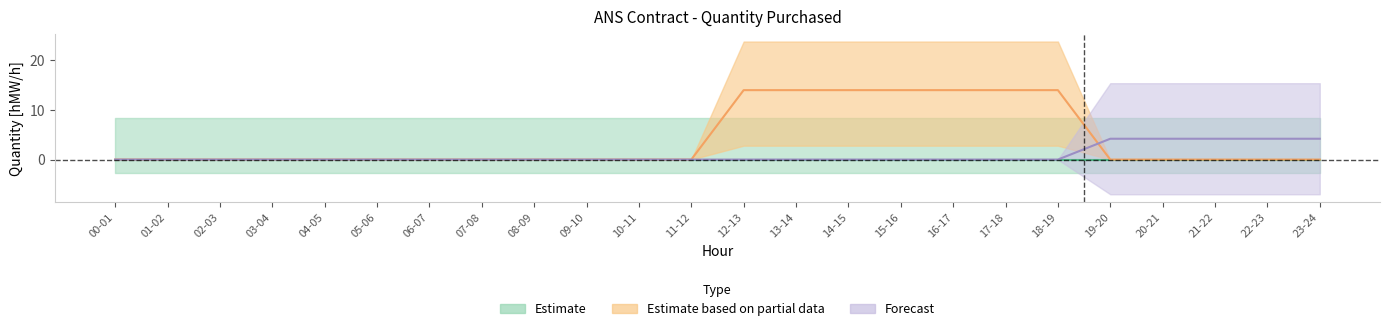

True or false: 04.06 has more than 2 points higher than both neighbors.

False